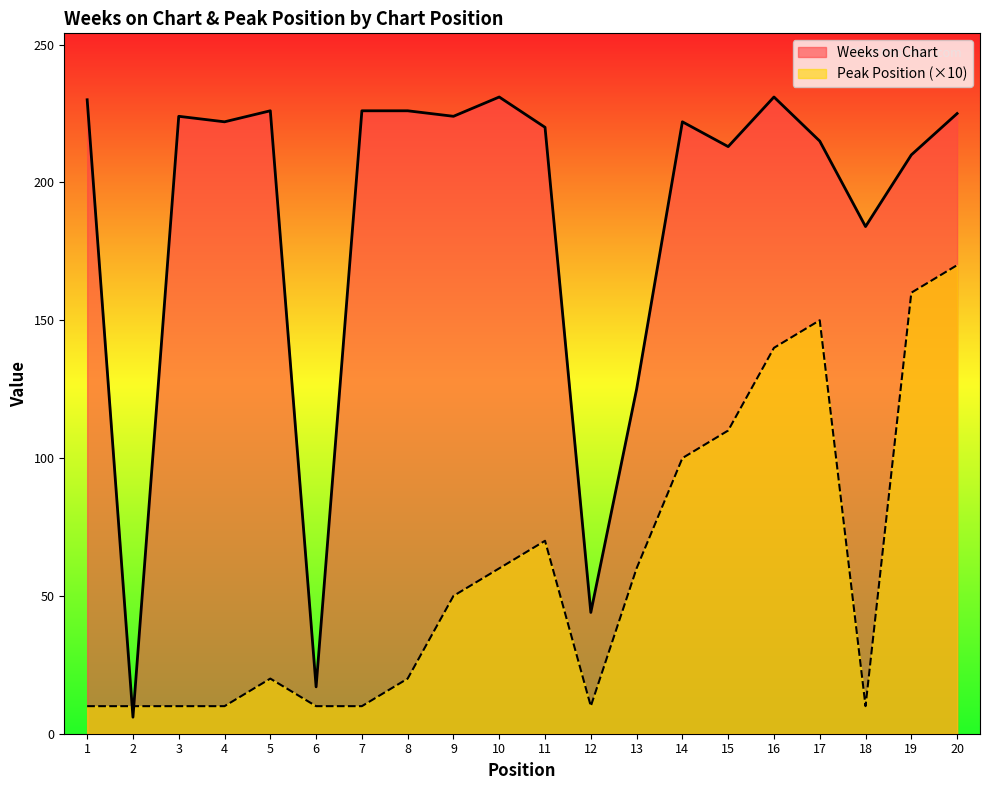

Reading left to right, what are all the values shown in this chart?

Weeks on Chart: 1=230	2=6	3=224	4=222	5=226	6=17	7=226	8=226	9=224	10=231	11=220	12=44	13=125	14=222	15=213	16=231	17=215	18=184	19=210	20=225
Peak Position: 1=10	2=10	3=10	4=10	5=20	6=10	7=10	8=20	9=50	10=60	11=70	12=10	13=60	14=100	15=110	16=140	17=150	18=10	19=160	20=170